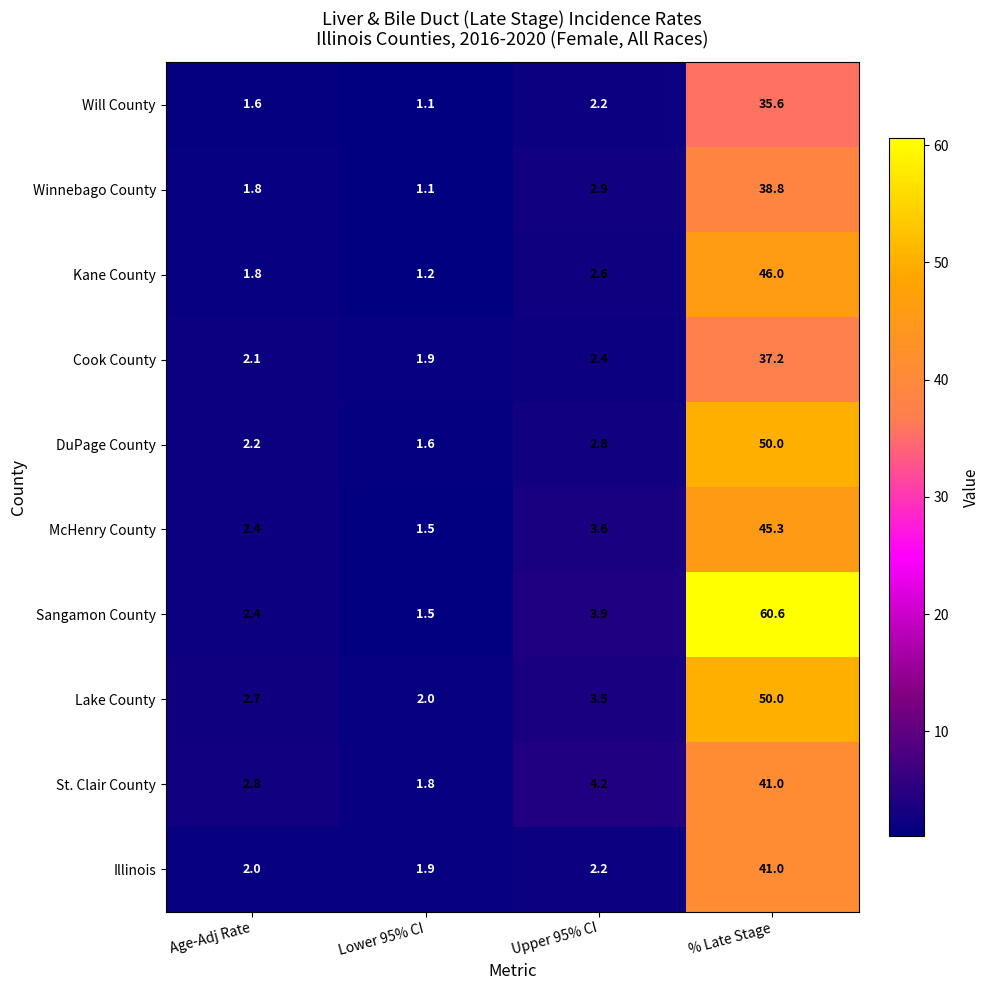

What is the spread (max minus min) of values at Lower 95% CI?

0.9